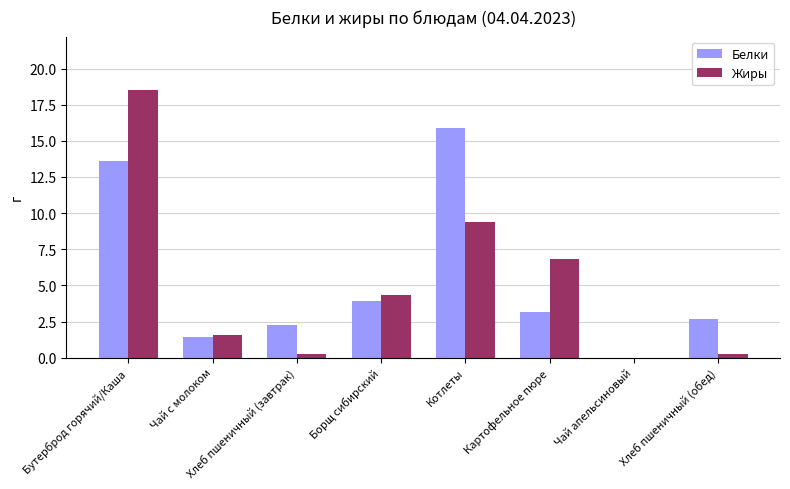

What is the difference between the Белки values at Картофельное пюре and Бутерброд горячий/Каша?

10.5